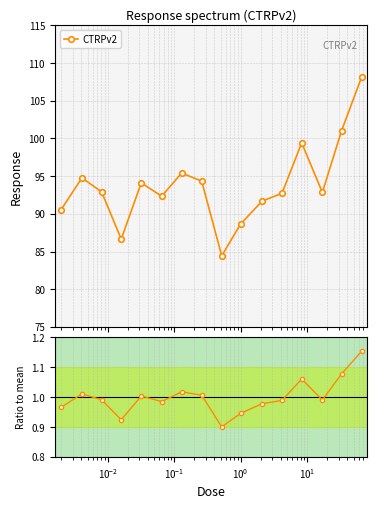

The value at $\mathdefault{10^{1}}$ is 0.7. True or false?

False